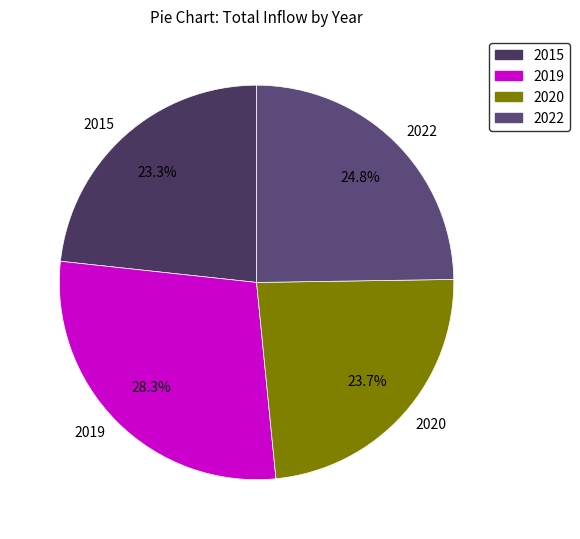

How many slices are in this pie chart?

4